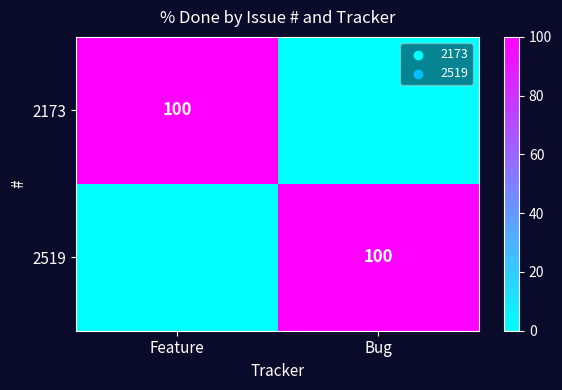

True or false: 2519 has a value of 171 at Bug.

False